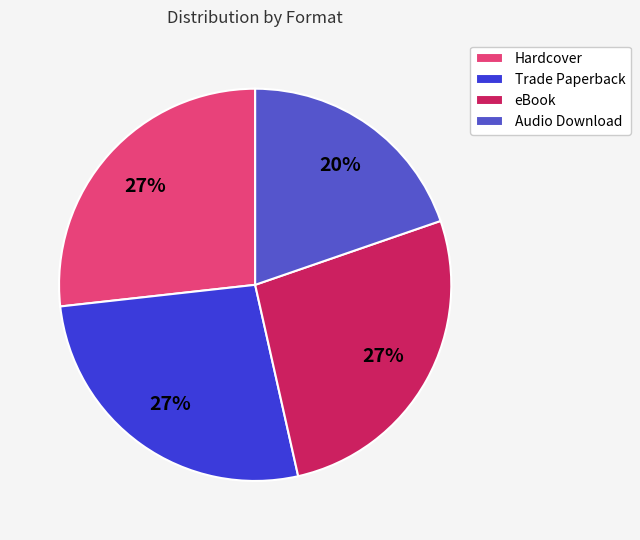

What is the smallest slice in the pie chart?

Audio Download